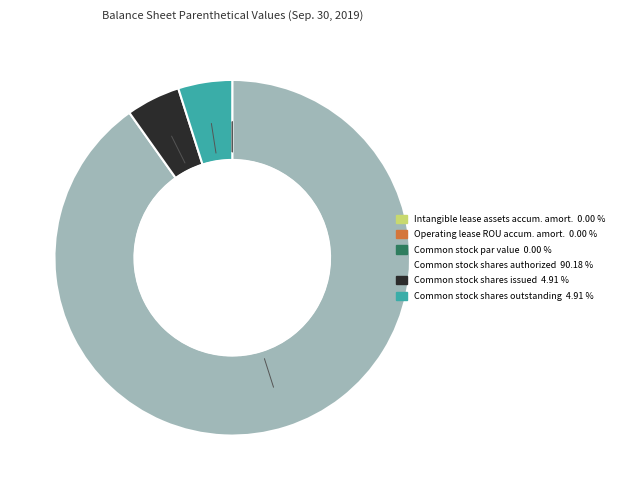

Is there a majority slice in this chart?

Yes